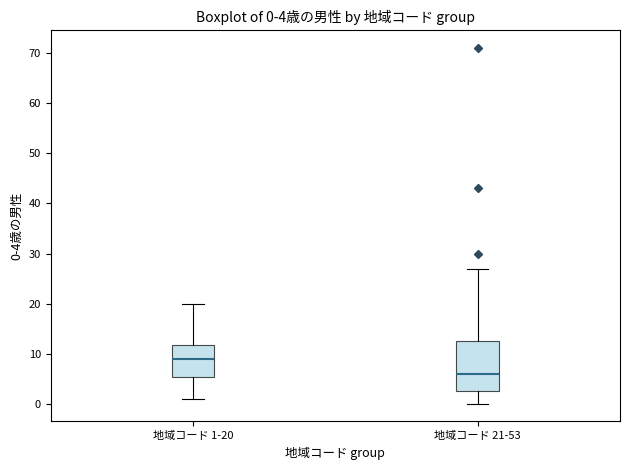

Which box's median line is the highest?

地域コード 1-20